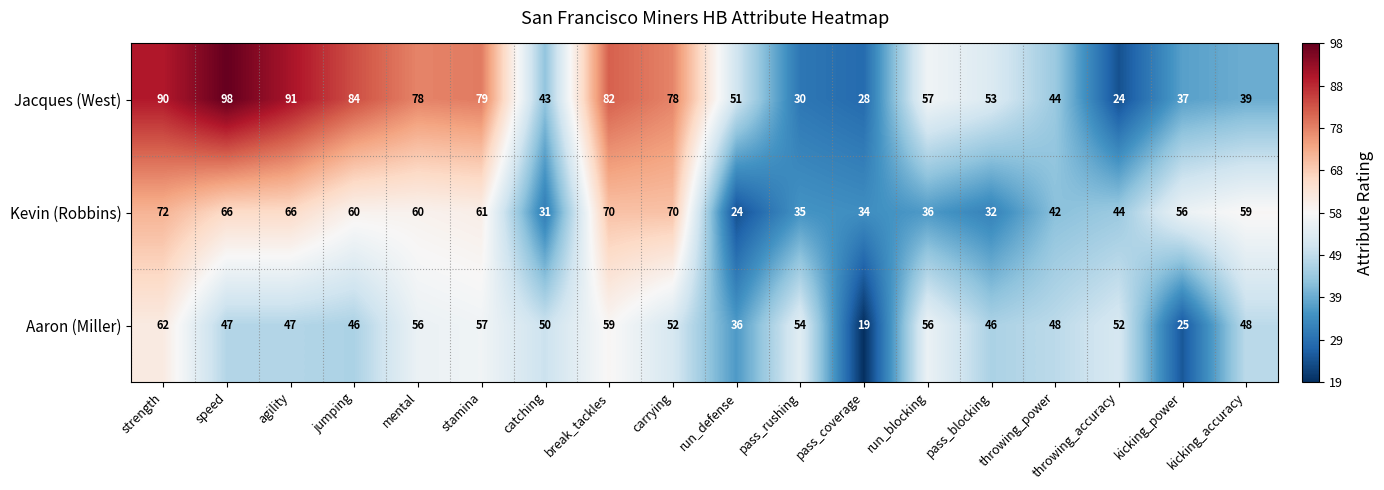

How many series are shown in this chart?

3